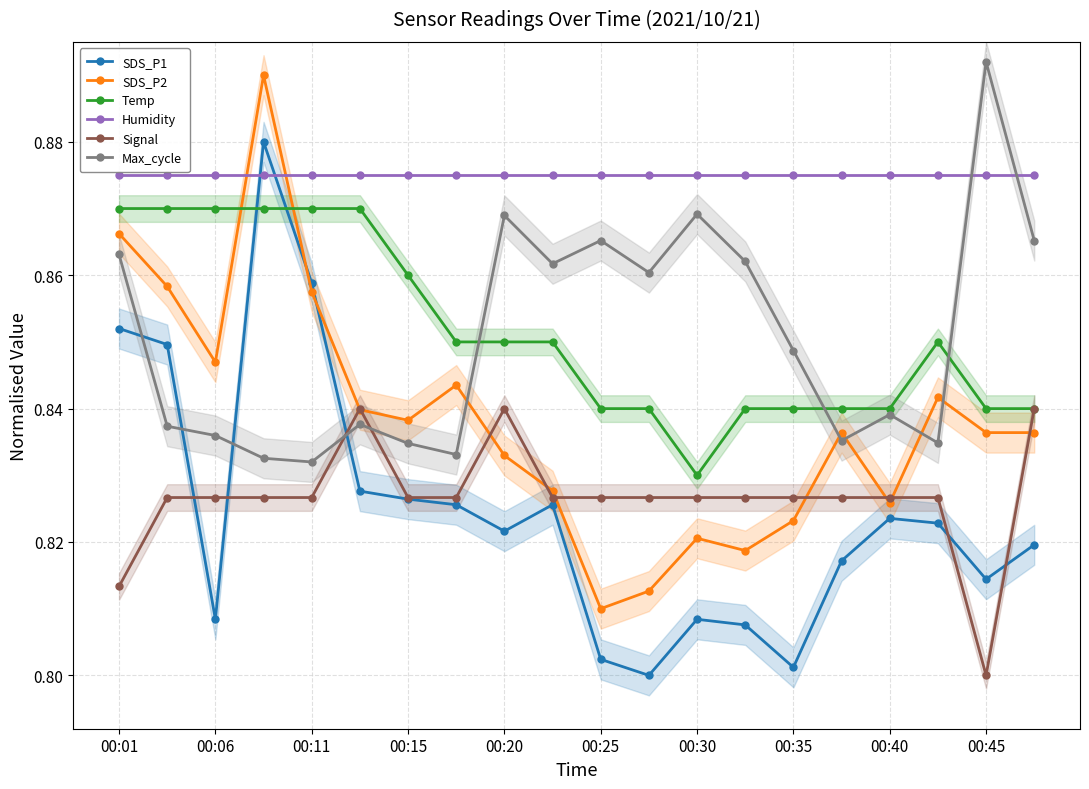

What is the maximum value for Signal?

0.8